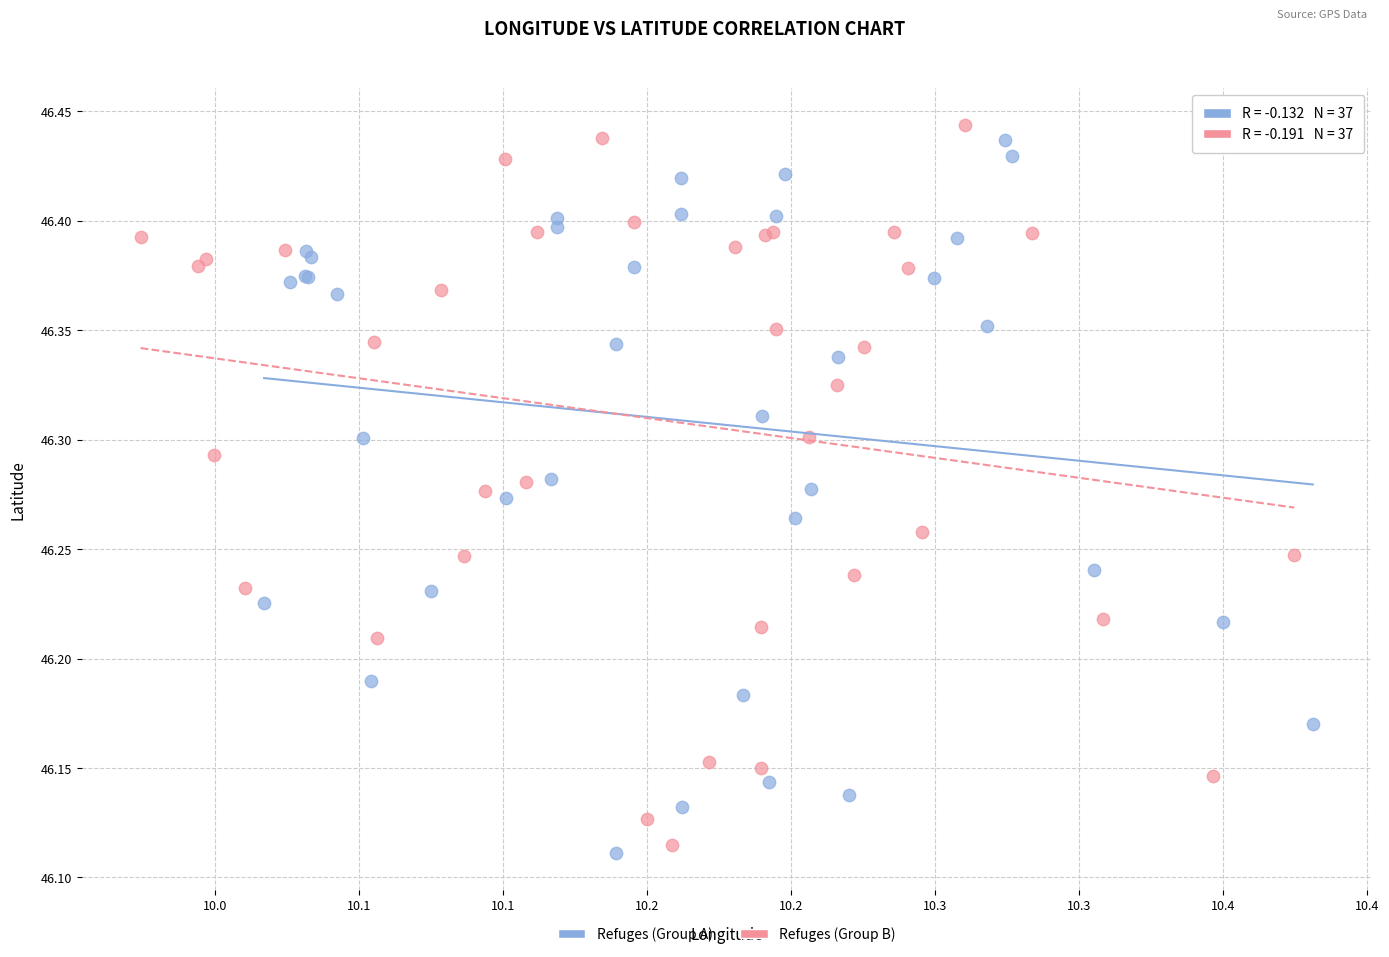

Which series contains the highest Y value?

Refuges (Group B)